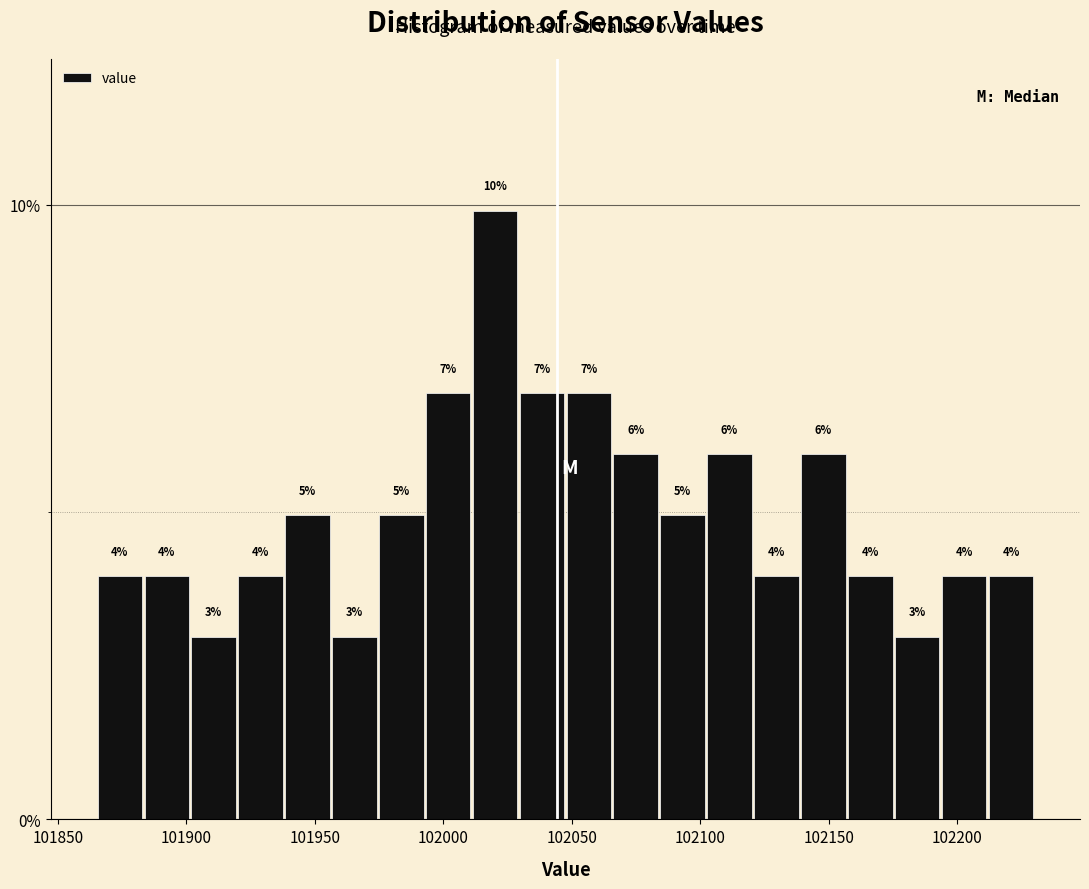

Read against the x-axis, roughly where is the centre of the tallest bar?

102020